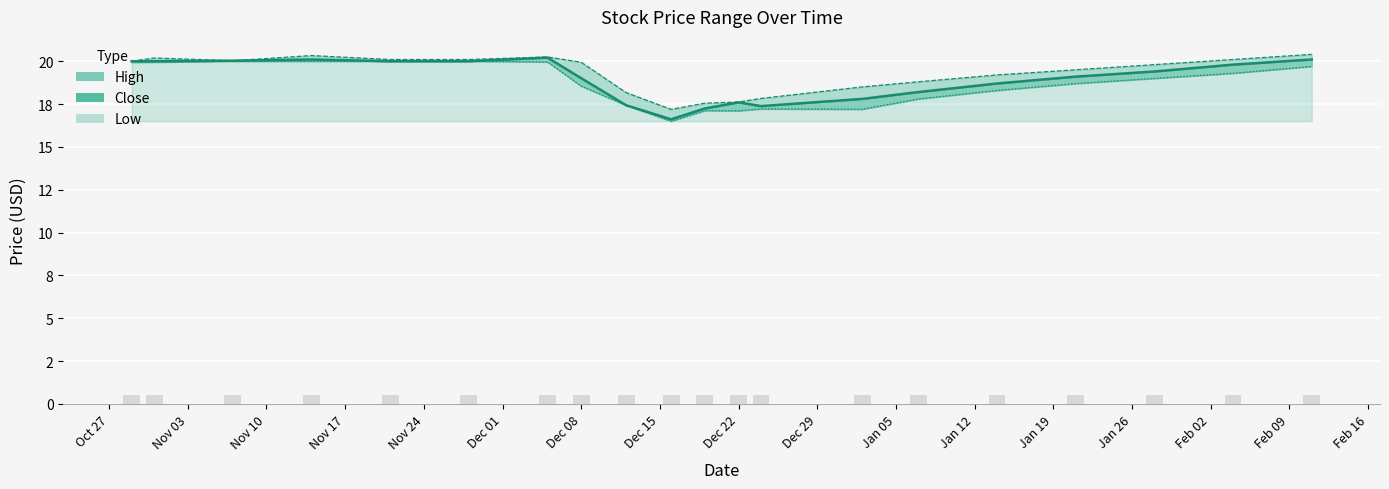

How many data points in Close are less than 19?

8